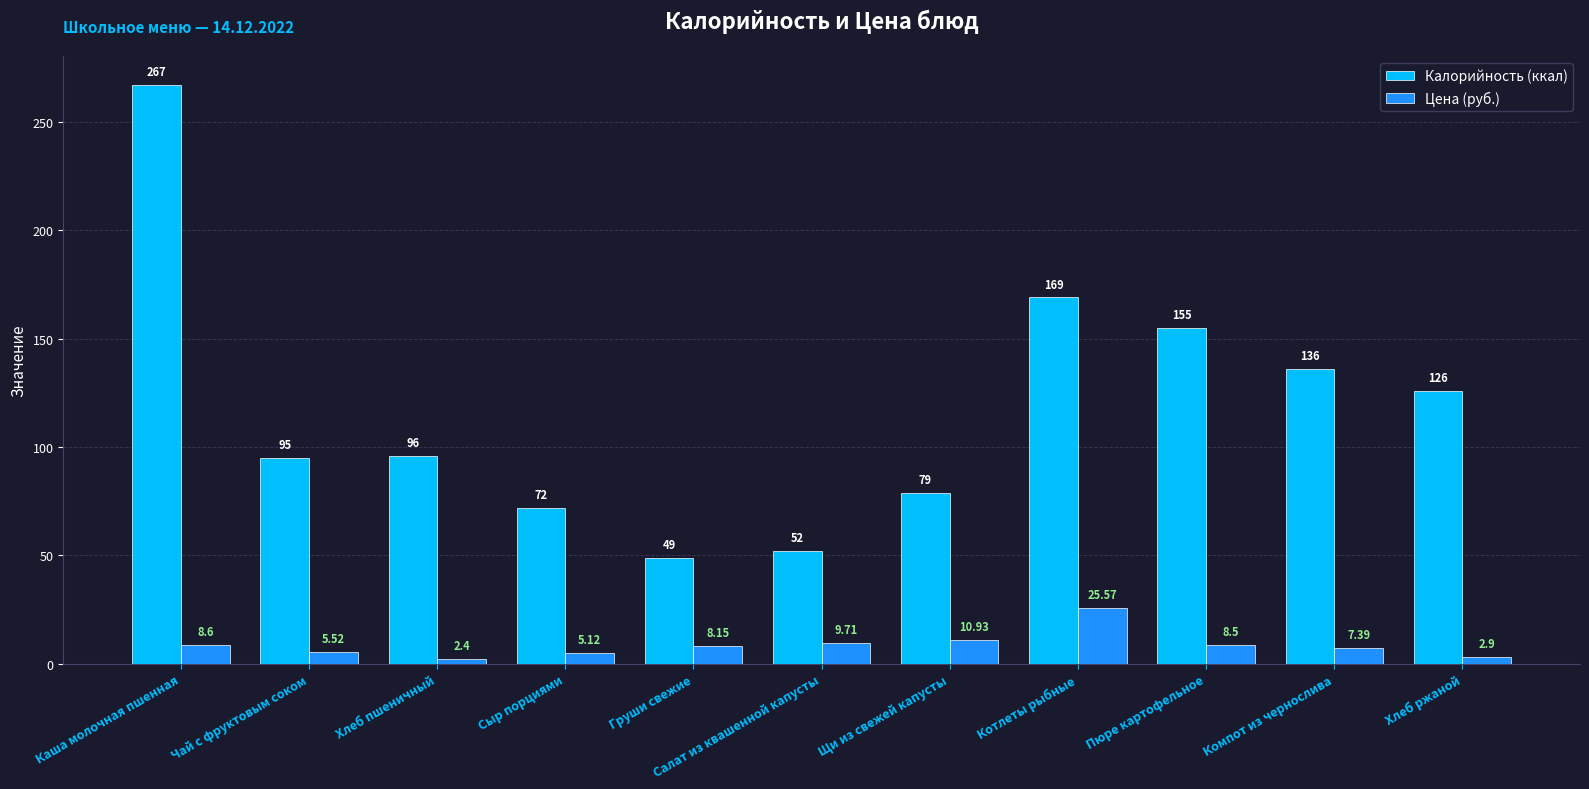

What are all the series names shown in the legend?

Калорийность (ккал), Цена (руб.)